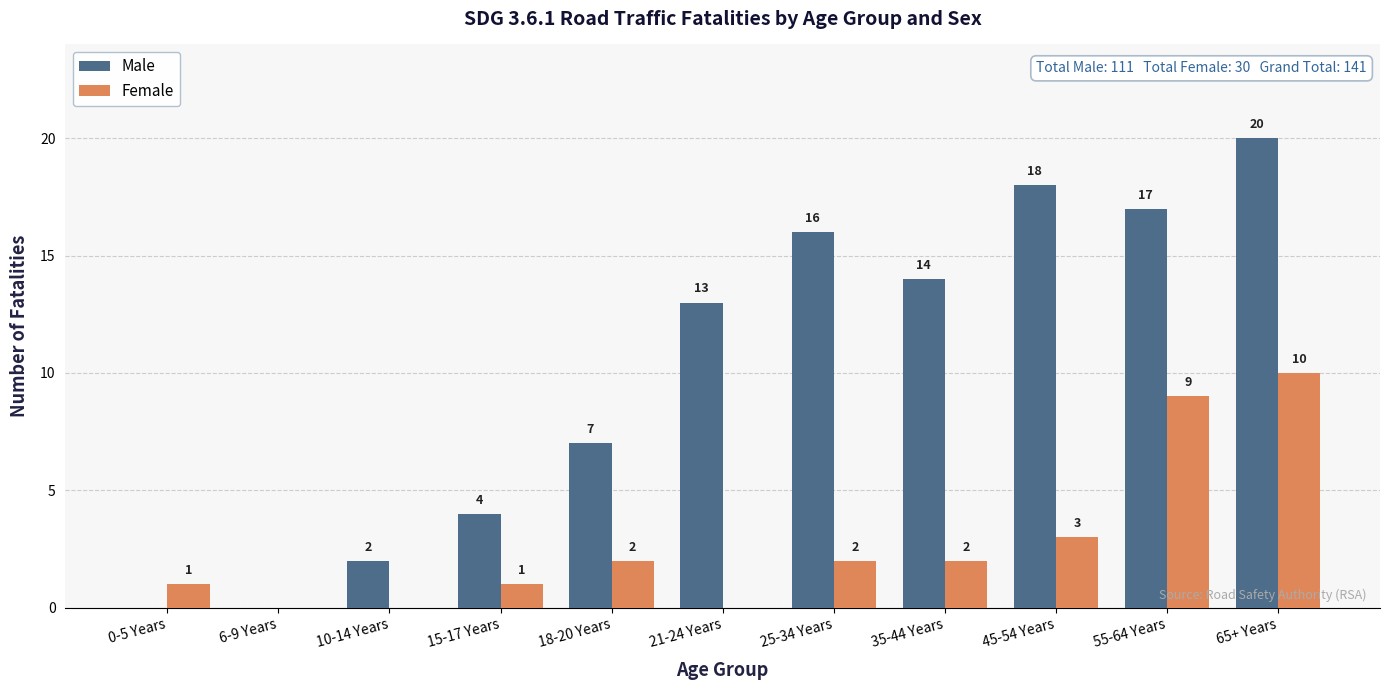

Which series has the largest total across all categories?

Male